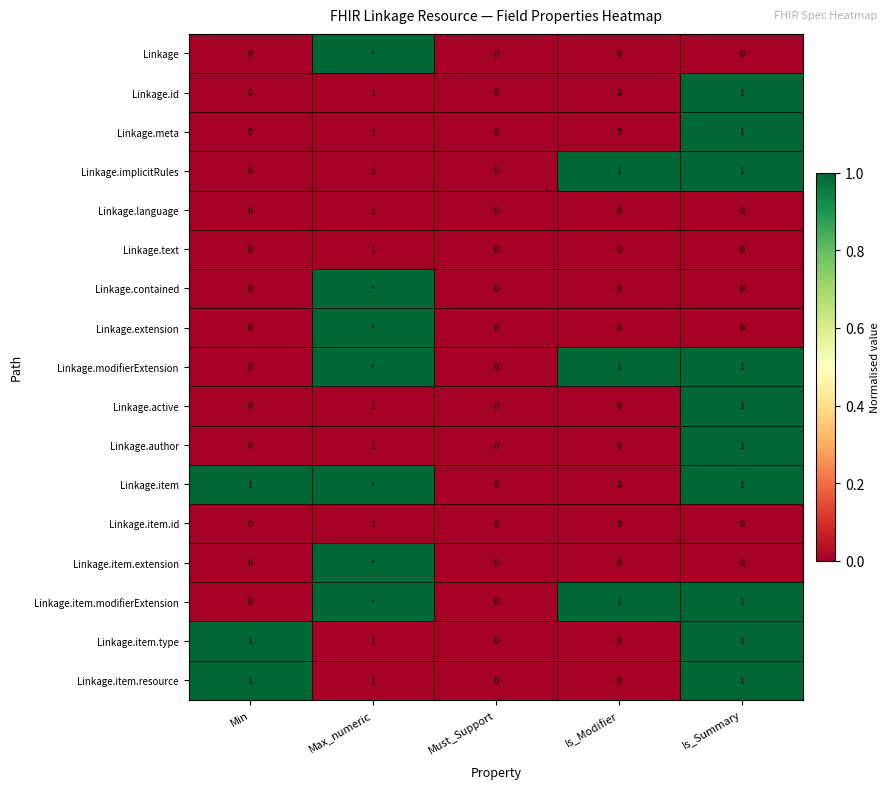

True or false: Linkage.item.type has a value of 2 at Max_numeric.

False